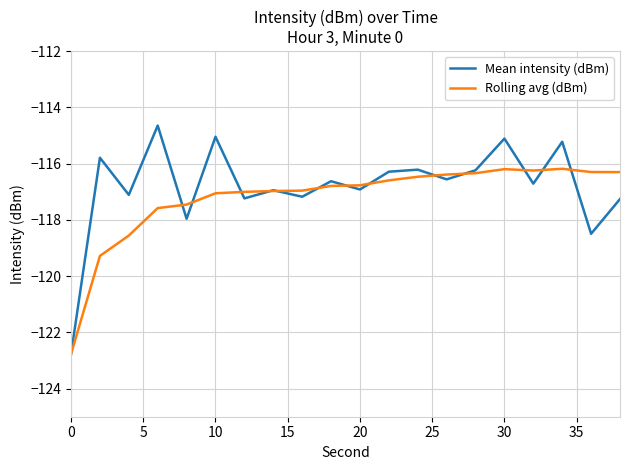

Rank the series by their maximum value, from lowest to highest.

Rolling avg (dBm), Mean intensity (dBm)